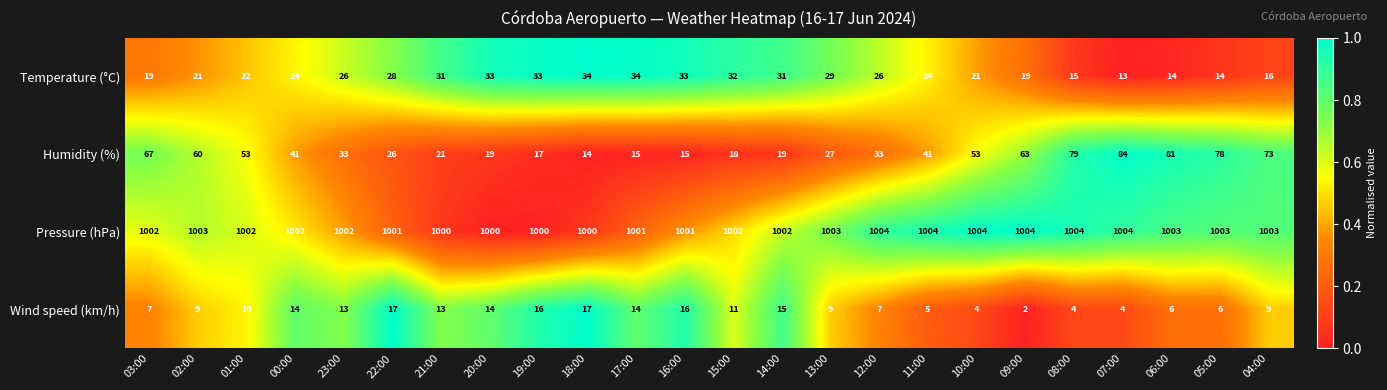

Is it true that Wind speed (km/h) equals 2 at 09:00?

True